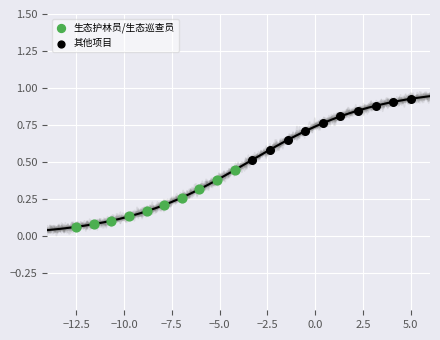

Which series reaches the minimum Y coordinate?

生态护林员/生态巡查员